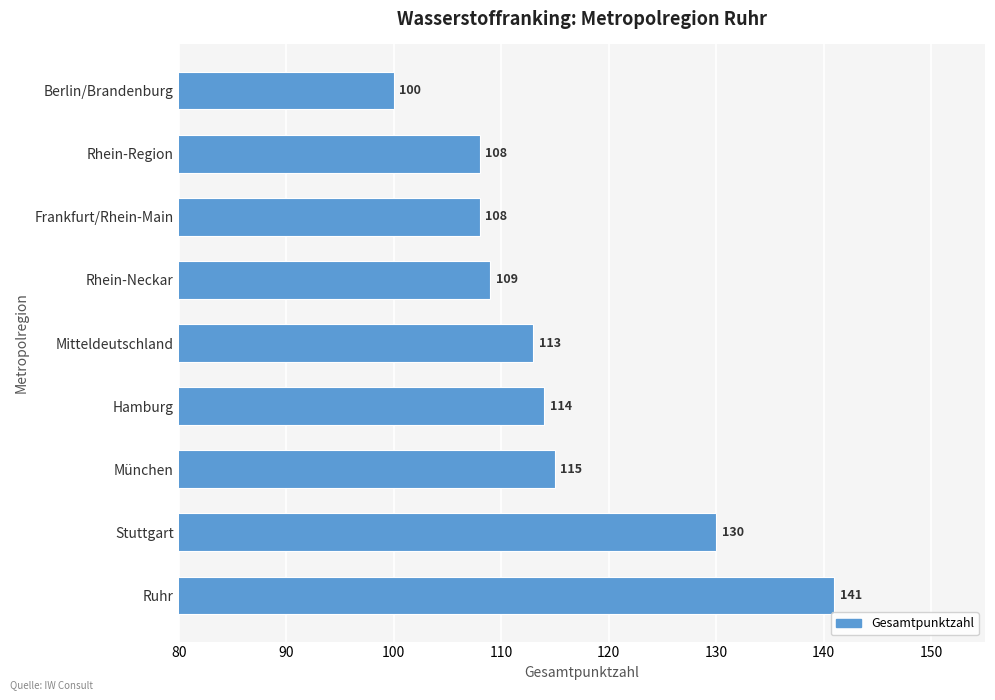

At which label is the value closest to 120?

München